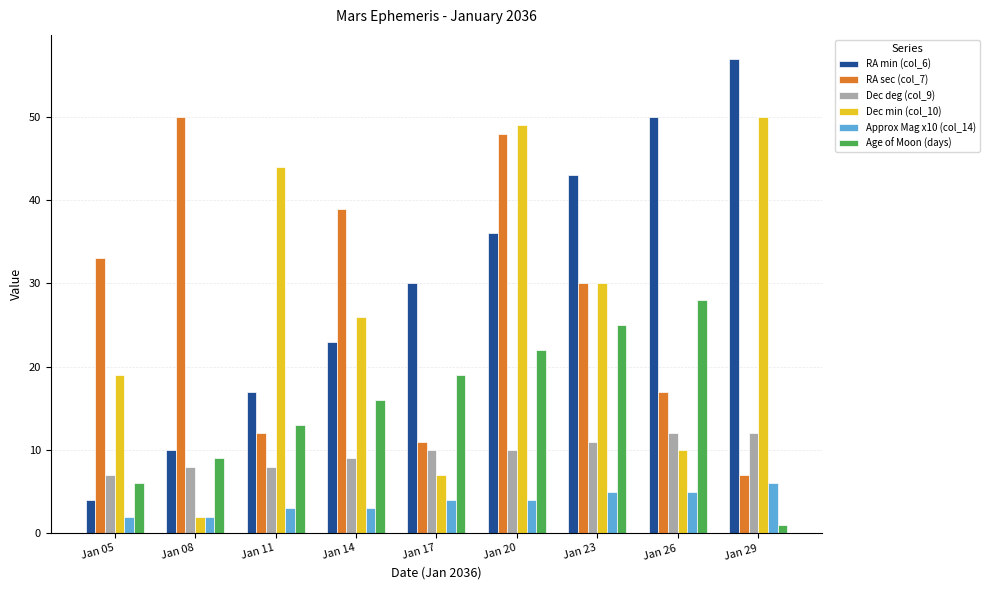

How many series are shown in this chart?

6